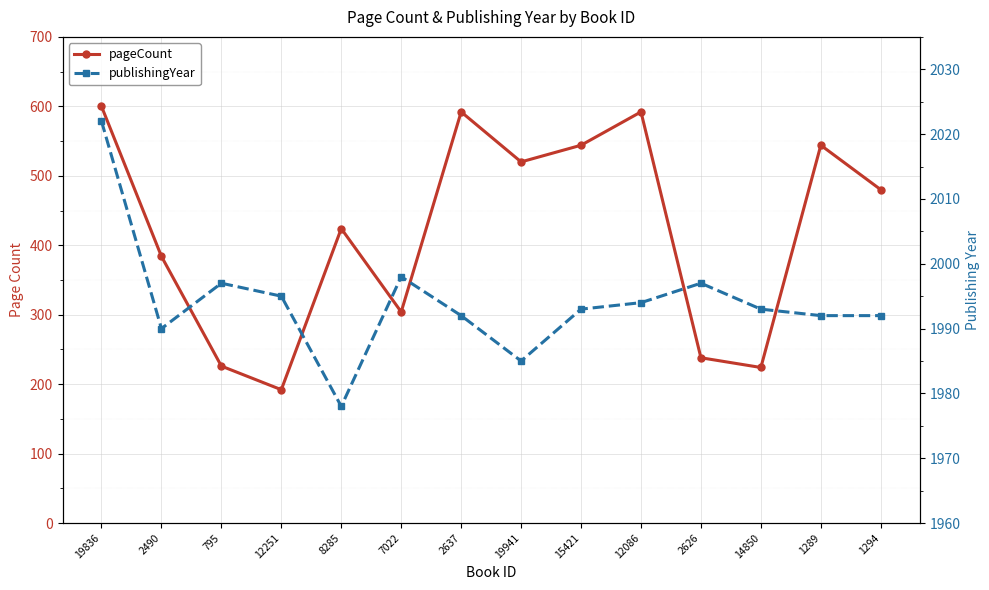

True or false: pageCount and publishingYear intersect in this chart.

False